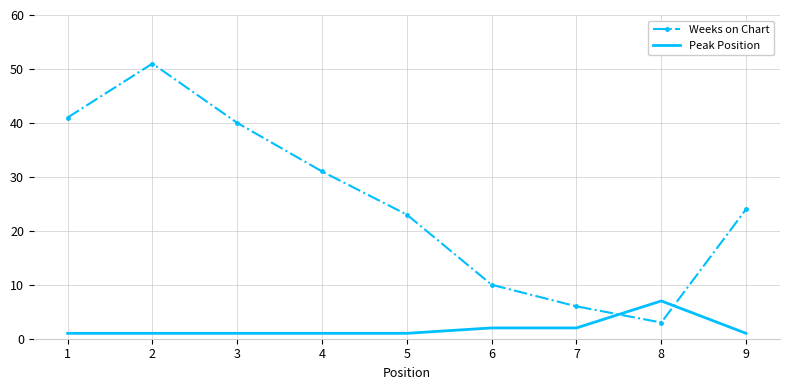

Reading left to right, list all the values displayed in this chart.

Weeks on Chart: 41	51	40	31	23	10	6	3	24
Peak Position: 1	1	1	1	1	2	2	7	1